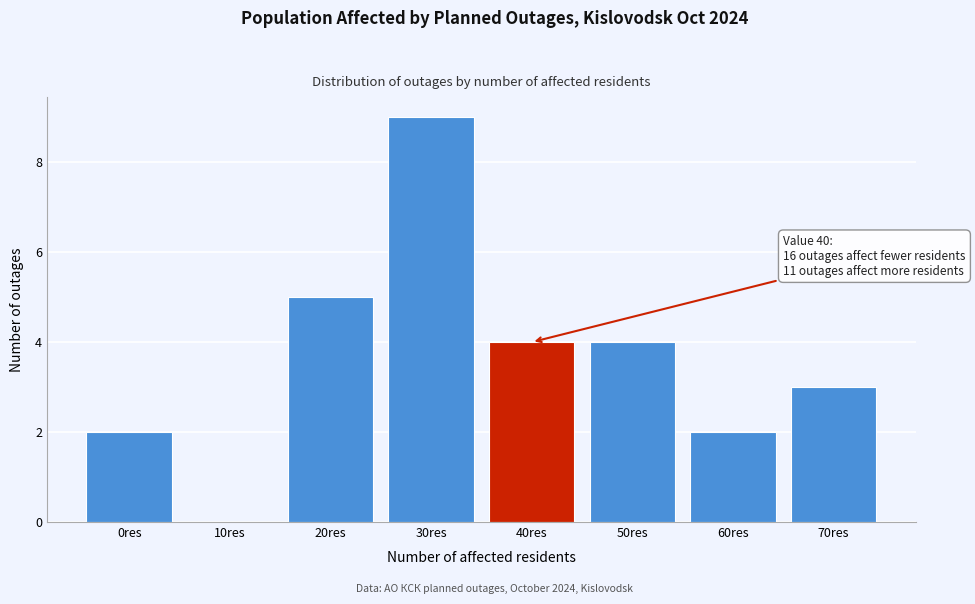

Reading left to right, list all the values displayed in this chart.

0res=2	10res=0	20res=5	30res=9	40res=4	50res=4	60res=2	70res=3